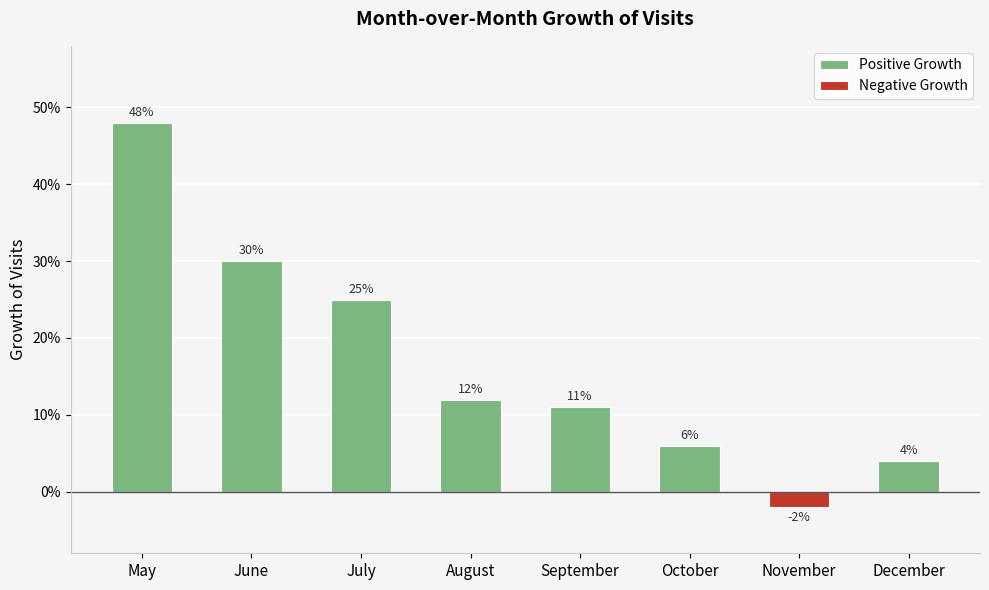

At October, list the series in order from smallest to largest.

Negative Growth, Positive Growth